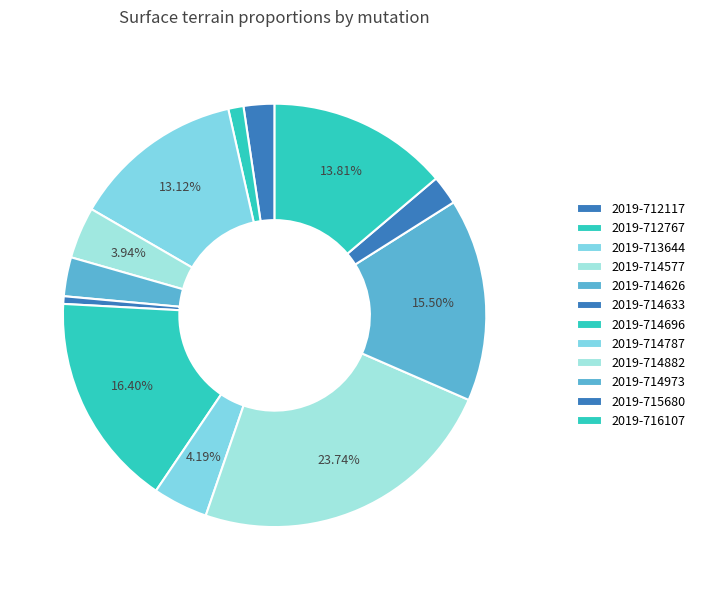

Count the number of slices in the pie.

12